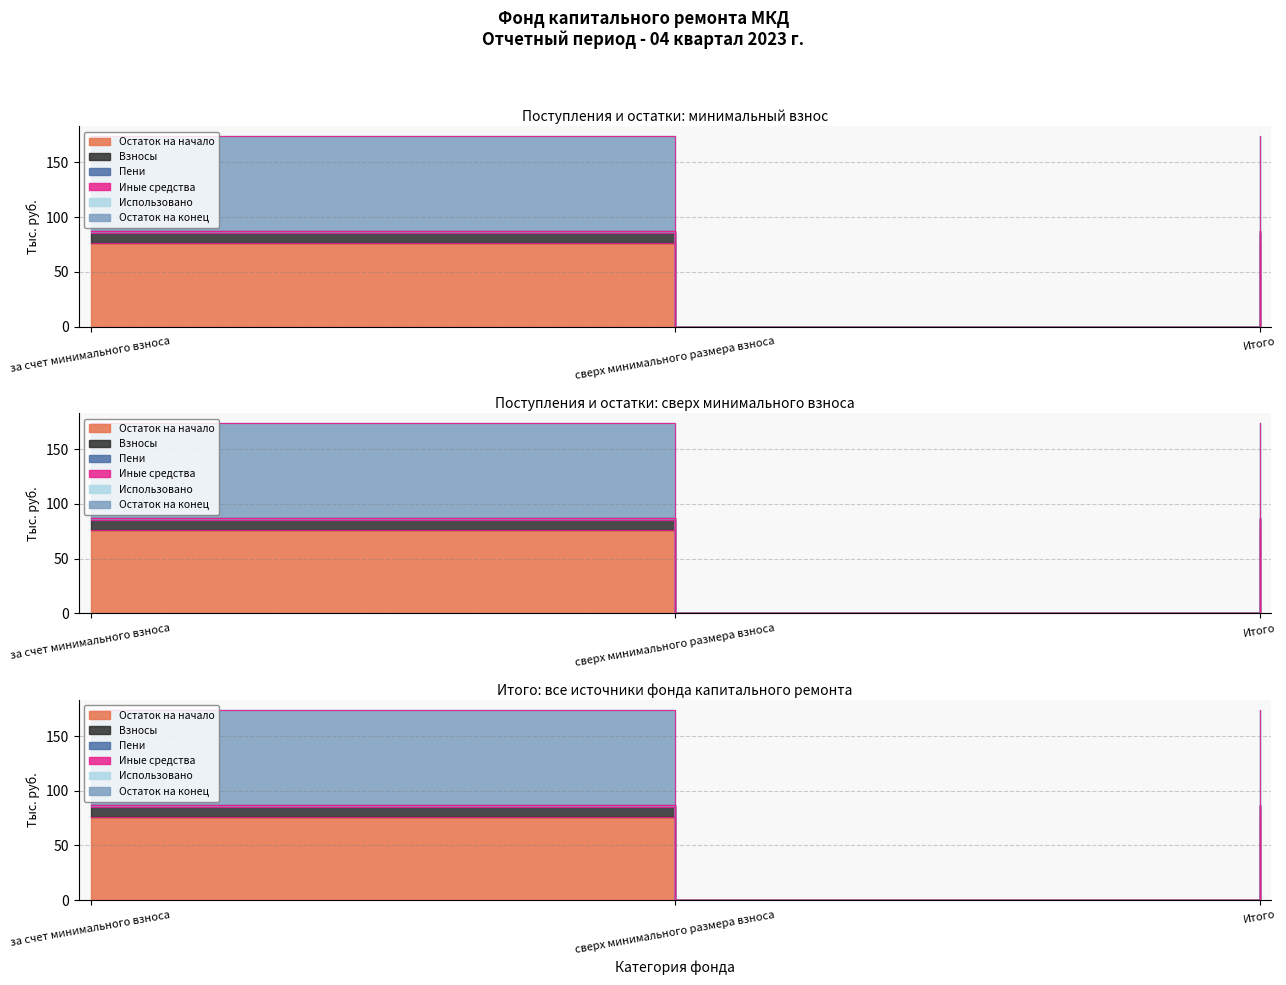

What is the difference between the maximum and minimum values in the Взносы series?

87.1